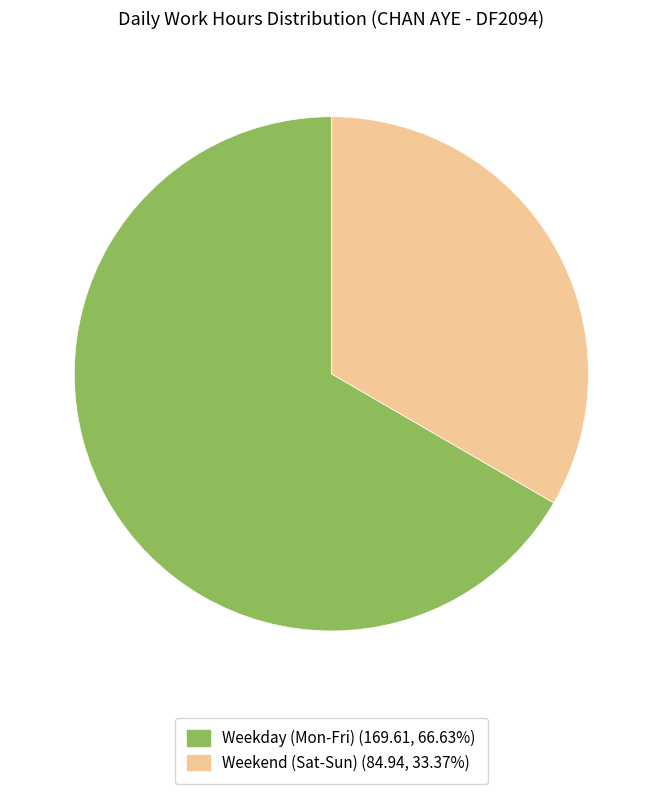

Does any single category account for the majority?

Yes